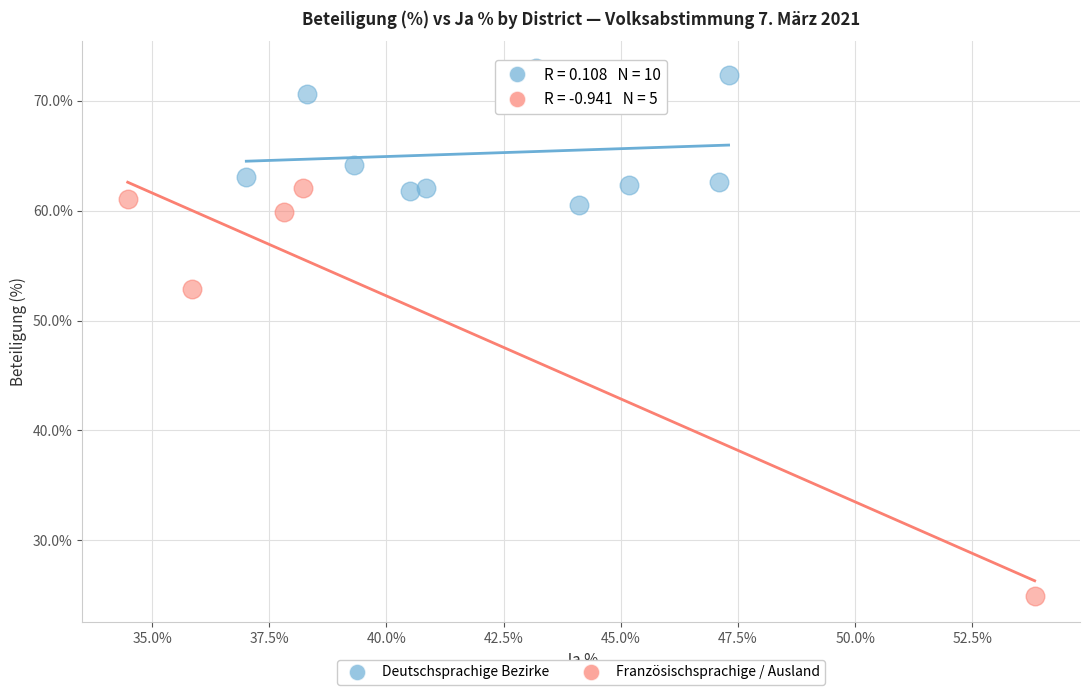

Which series reaches the minimum Y coordinate?

Französischsprachige / Ausland